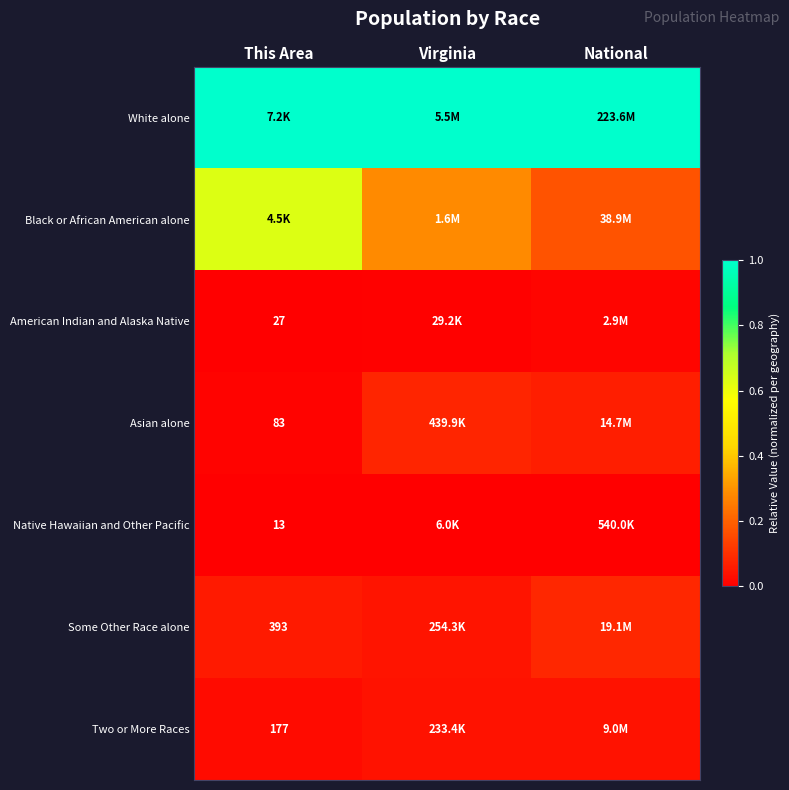

The value of Some Other Race alone at Virginia is 0.0. True or false?

False